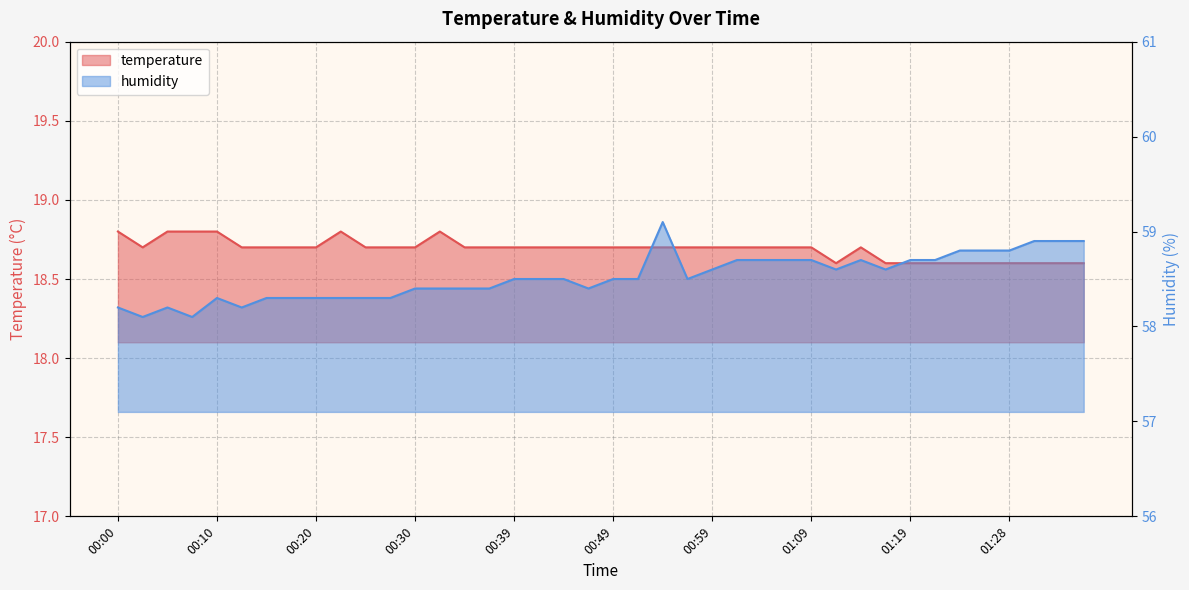

Rank the series by their average value, from highest to lowest.

humidity, temperature